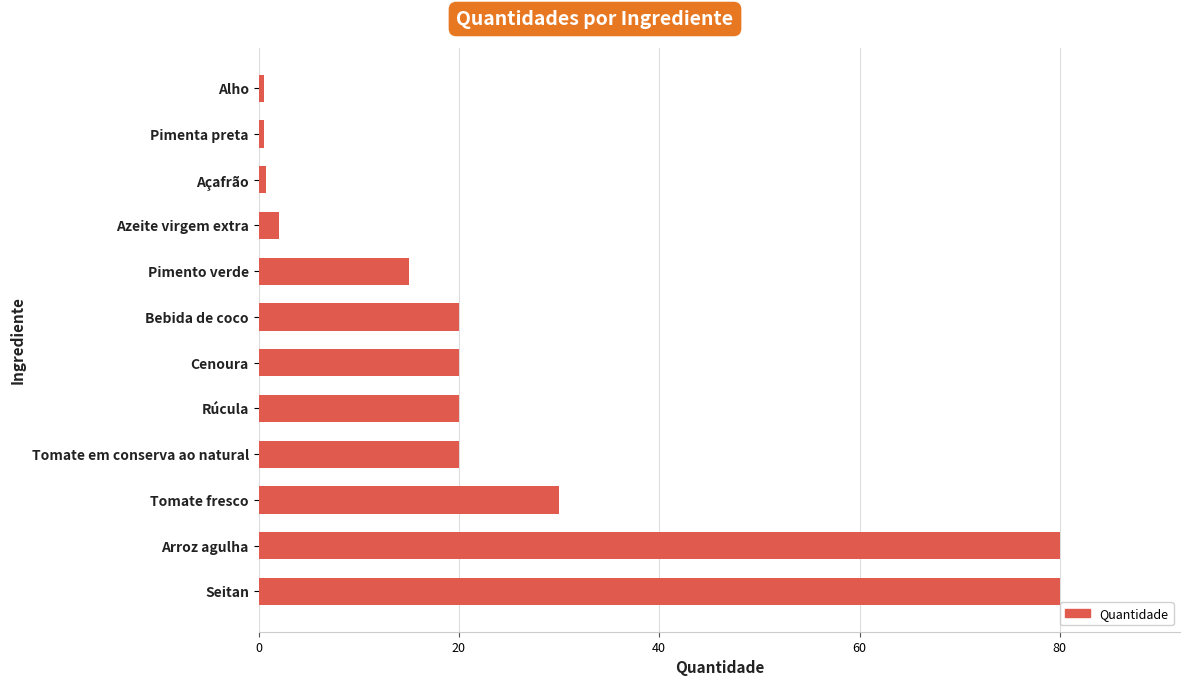

Between Pimento verde and Bebida de coco, which is larger?

Bebida de coco